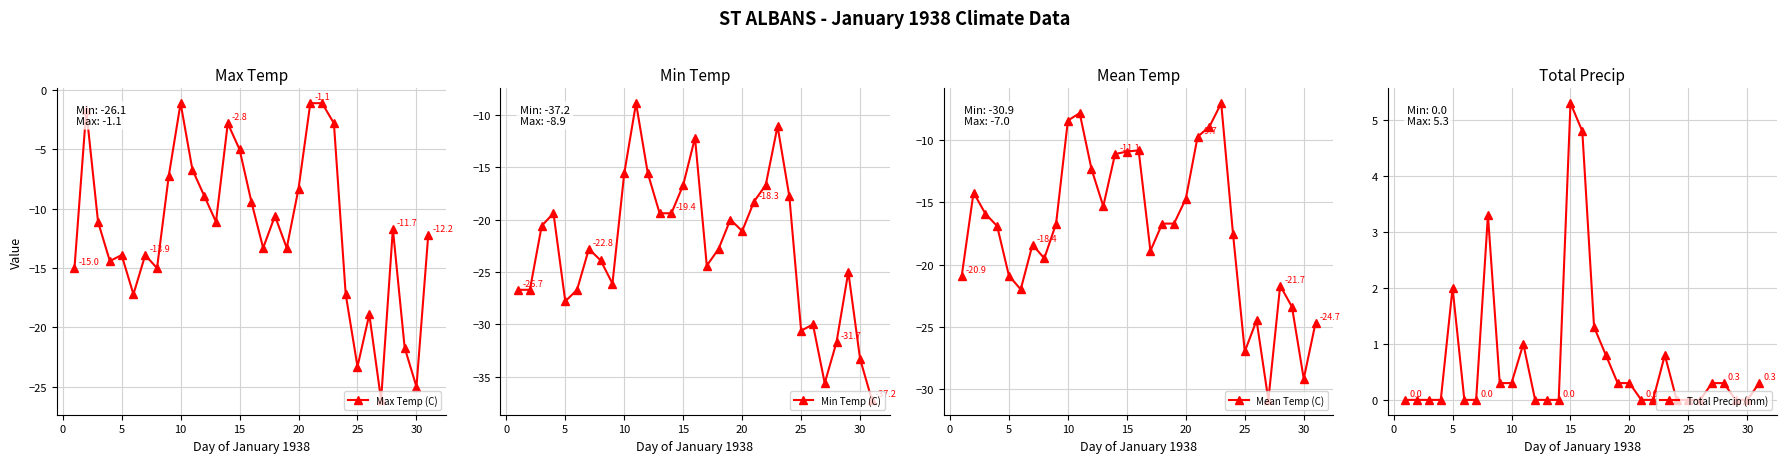

List the series in order of their peak value, lowest first.

Min Temp (C), Mean Temp (C), Max Temp (C), Total Precip (mm)